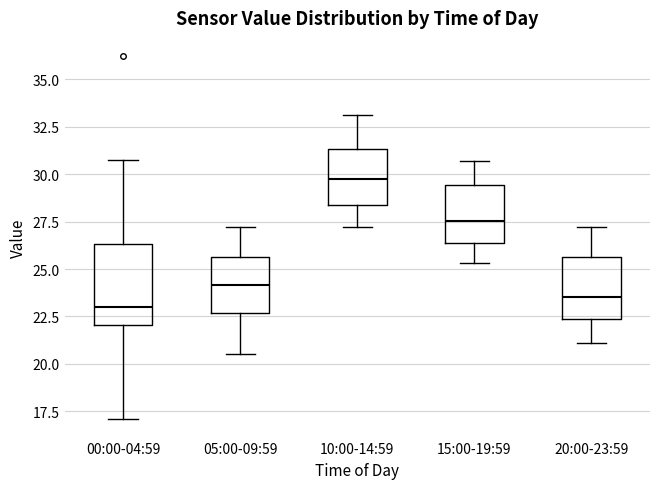

Which box is the tallest, from its lower edge to its upper edge?

00:00-04:59